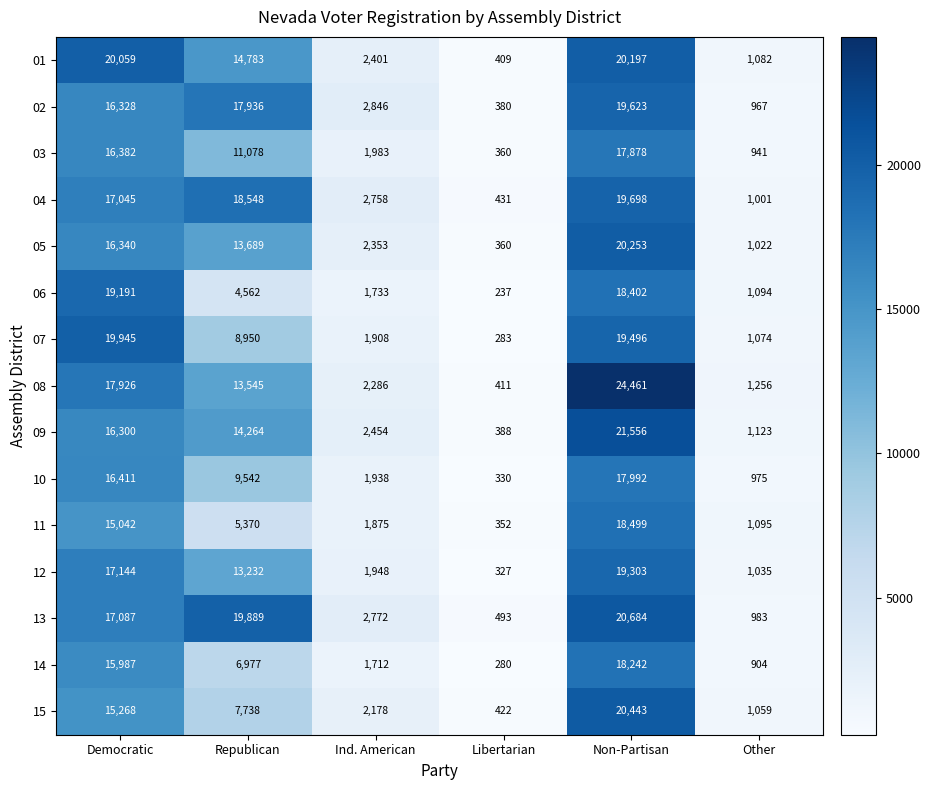

The 09 series shows 1123 at Other. True or false?

True